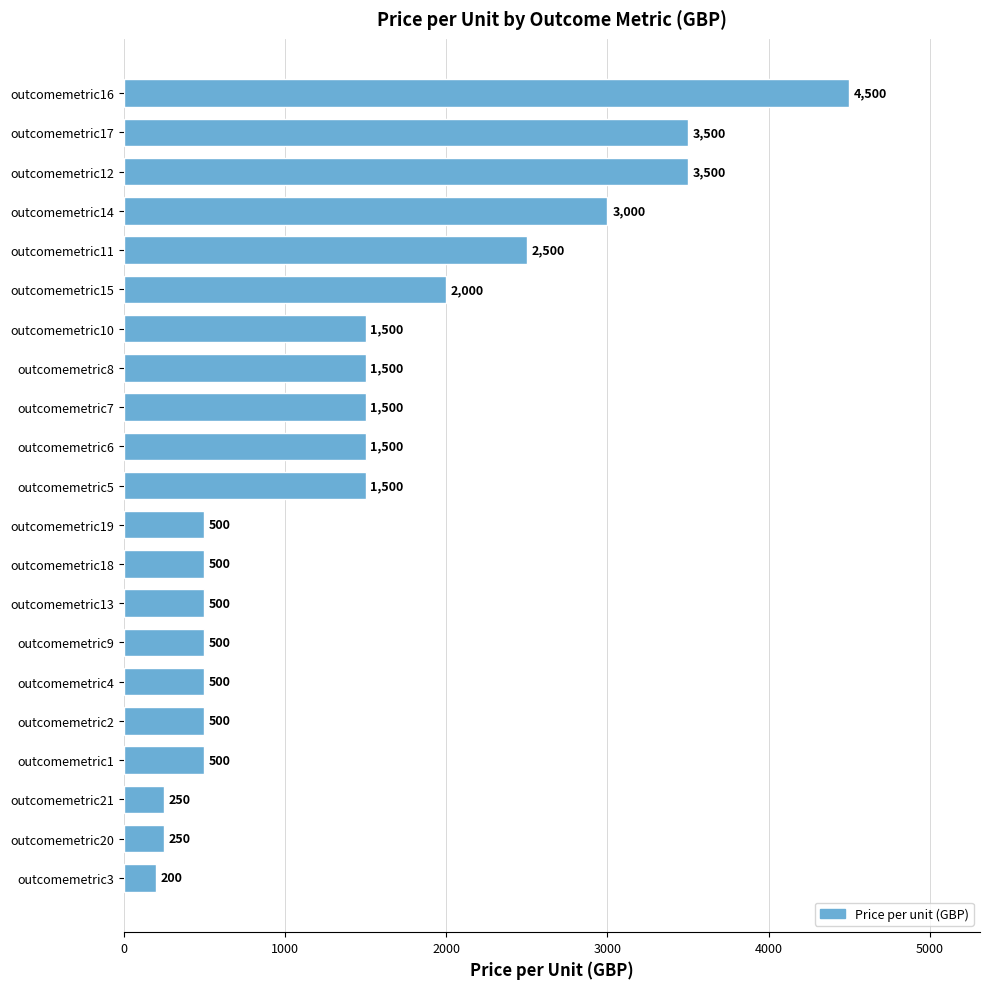

Does the chart contain any negative values?

No